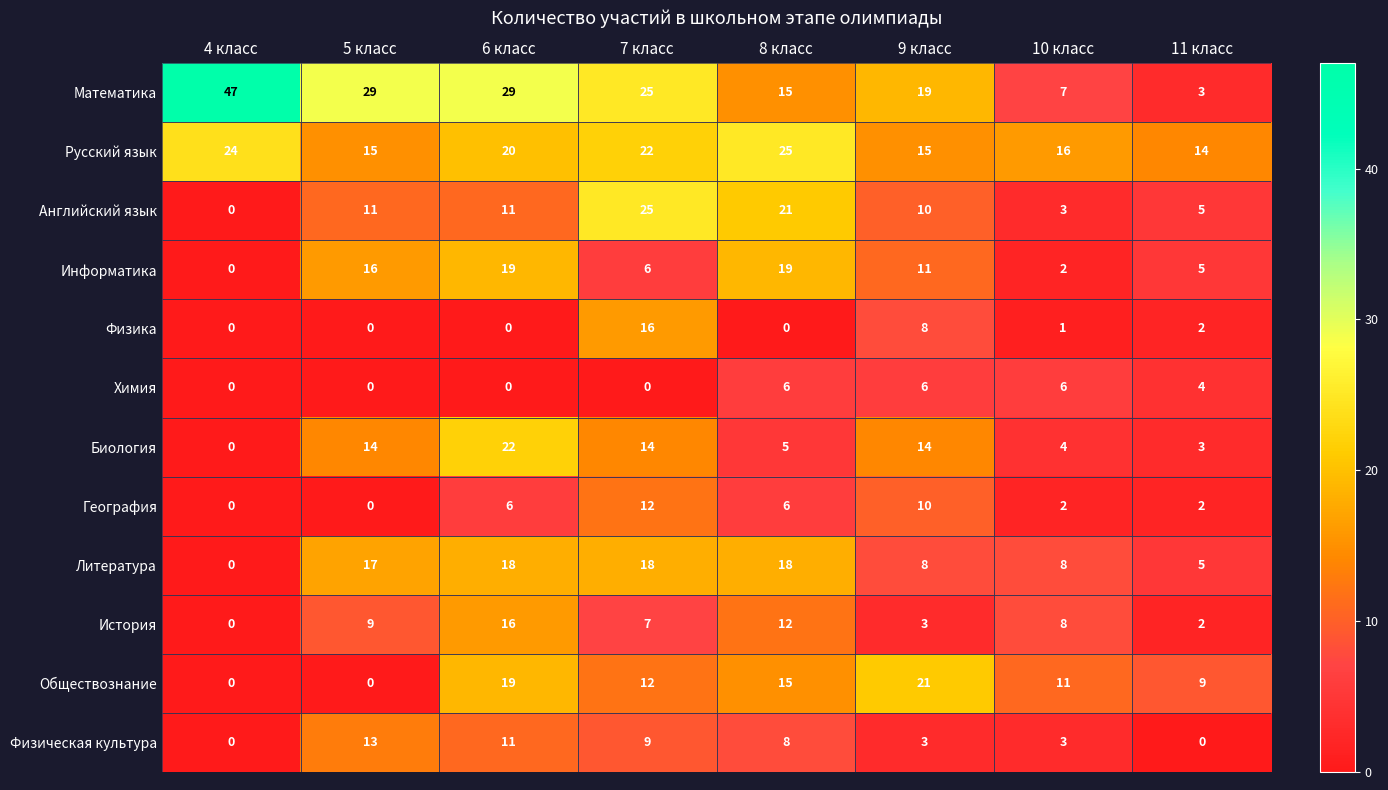

Is it true that Информатика equals 2 at 7 класс?

False